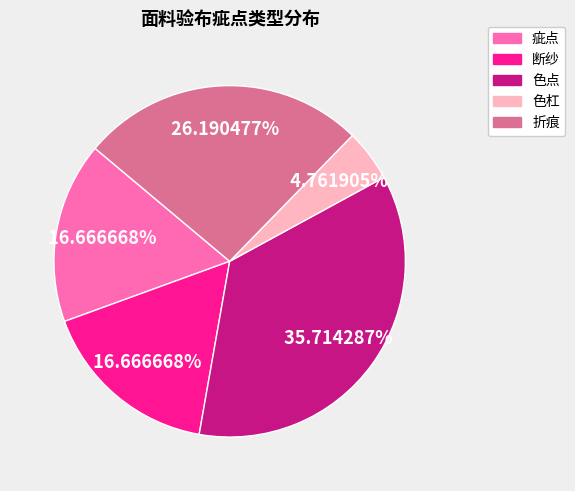

Does 折痕 account for over 50% of the chart?

No